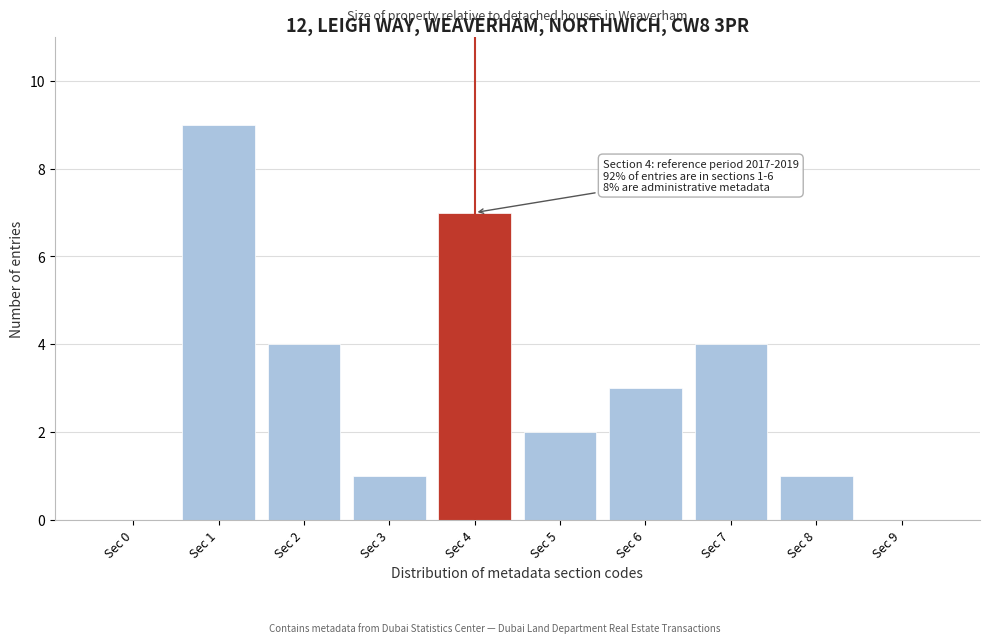

Reading right to left, list all the values displayed in this chart.

Sec 9=0	Sec 8=1	Sec 7=4	Sec 6=3	Sec 5=2	Sec 4=7	Sec 3=1	Sec 2=4	Sec 1=9	Sec 0=0